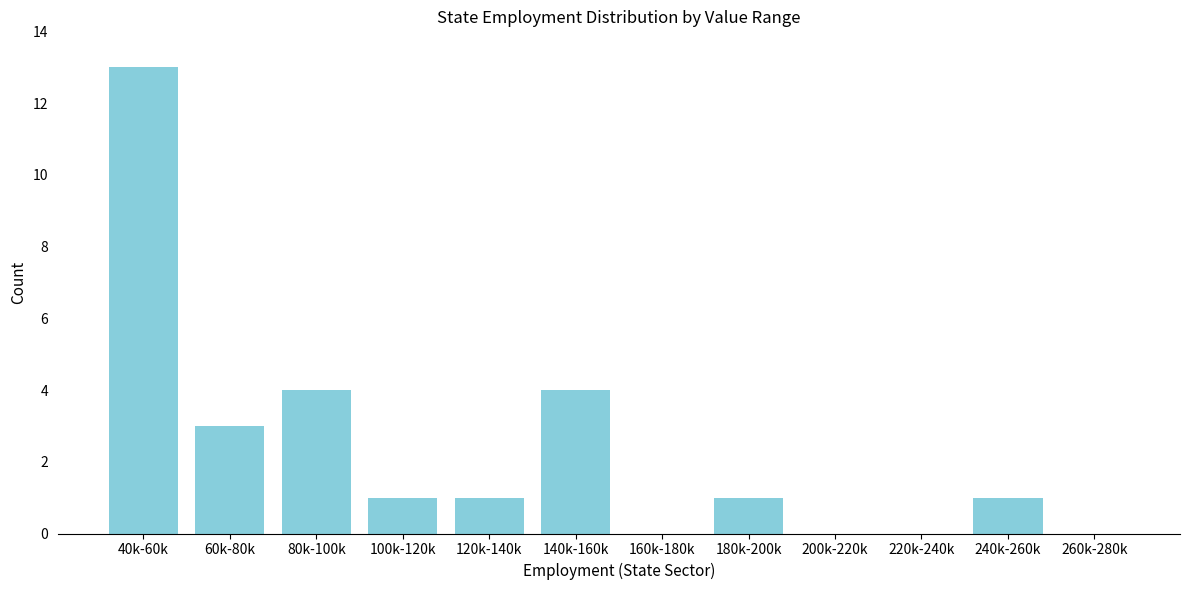

Reading left to right, extract all data points from this chart.

40k-60k=13	60k-80k=3	80k-100k=4	100k-120k=1	120k-140k=1	140k-160k=4	160k-180k=0	180k-200k=1	200k-220k=0	220k-240k=0	240k-260k=1	260k-280k=0